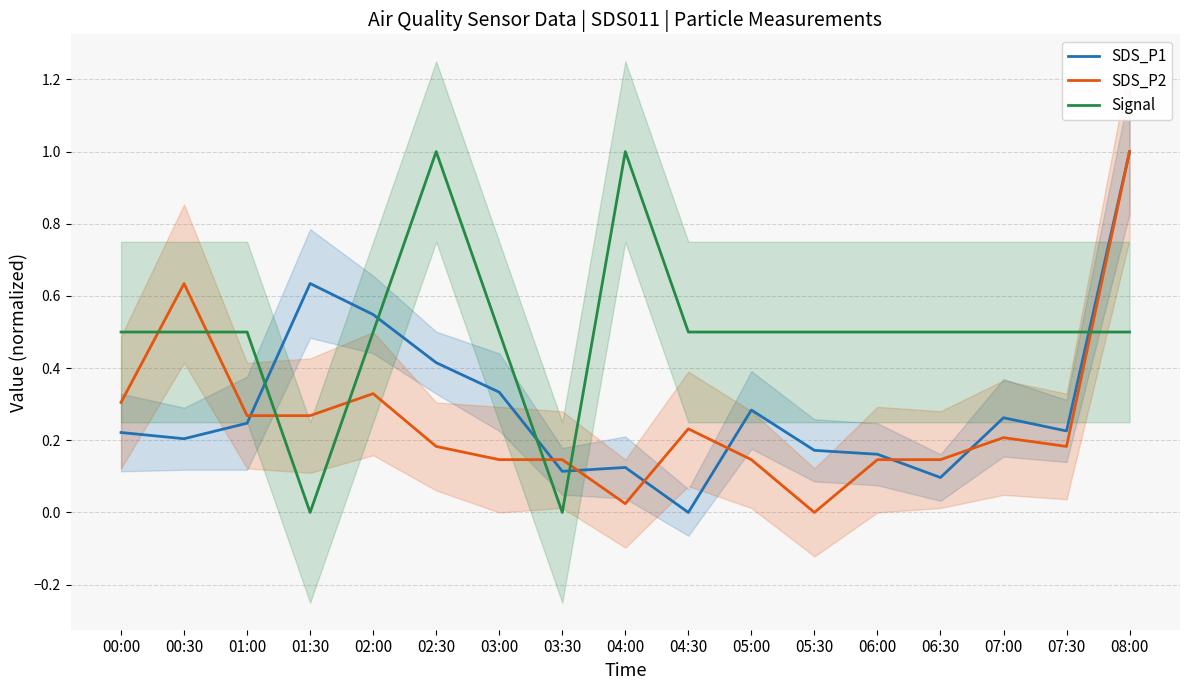

What is the label of the 15th point from the left?

07:00